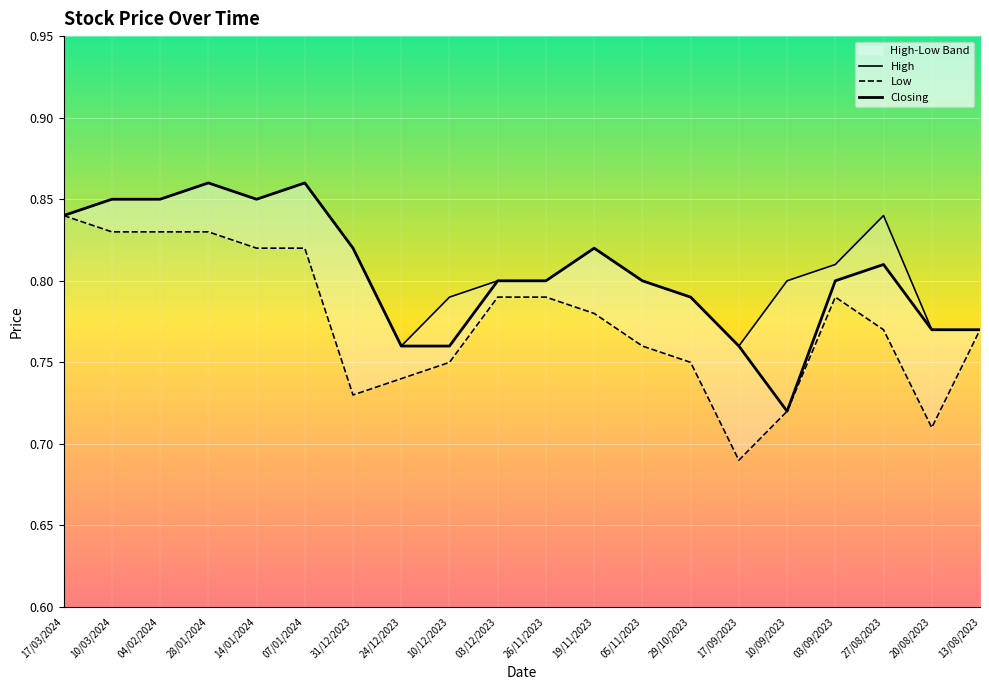

Which label corresponds to the smallest value in the chart?

17/09/2023